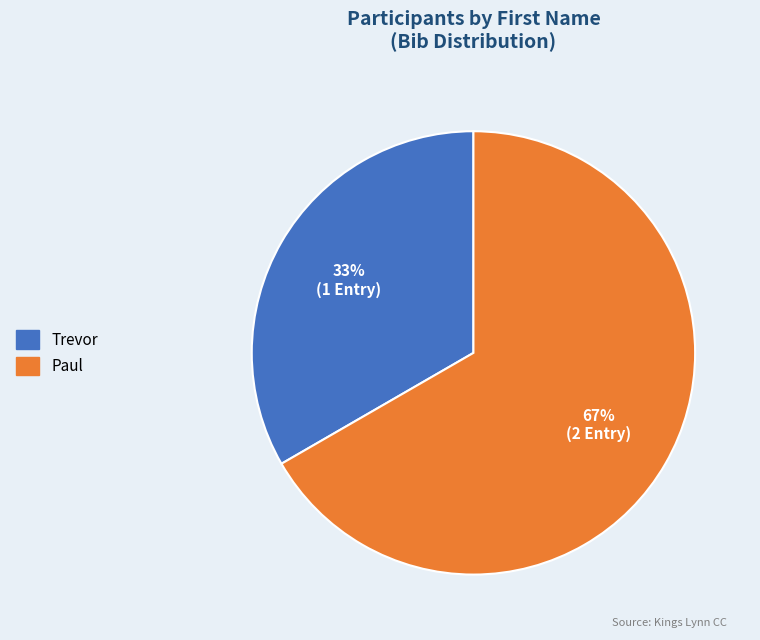

True or false: Paul accounts for 54% of the total.

False